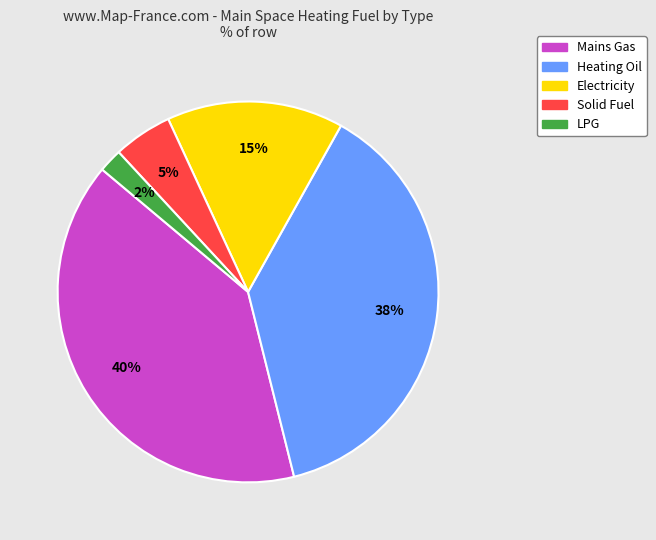

To the nearest percent, what percentage of the pie is Solid Fuel?

5%